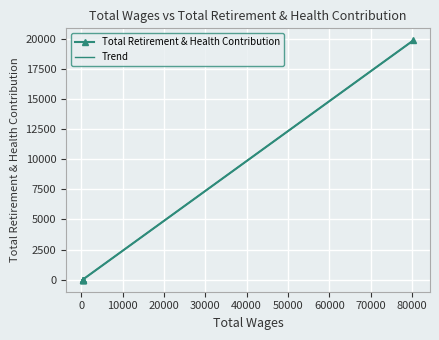

List the series in order of their peak value, highest first.

Trend, Total Retirement & Health Contribution